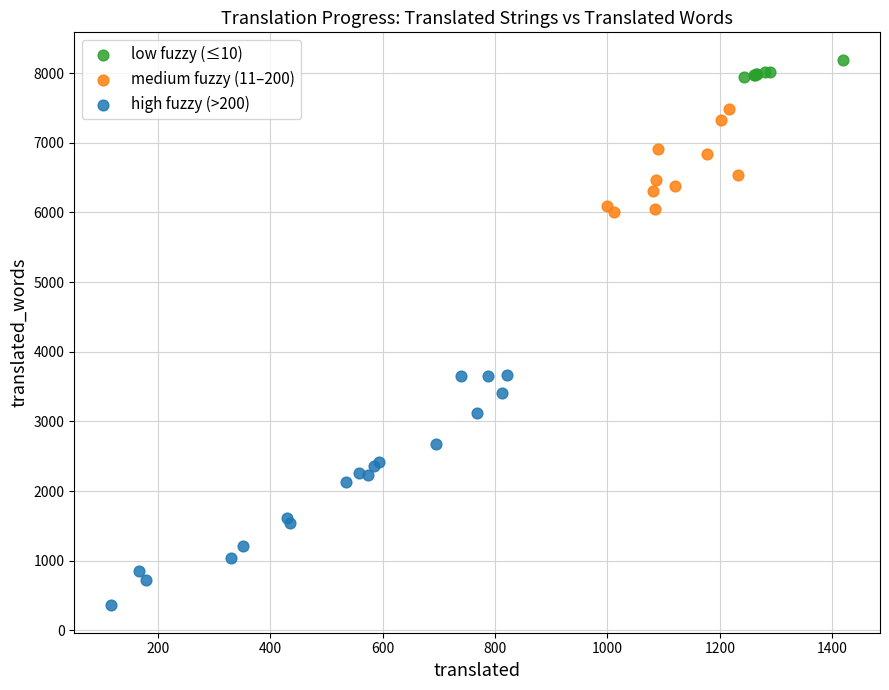

Which series contains the lowest Y value?

high fuzzy (>200)